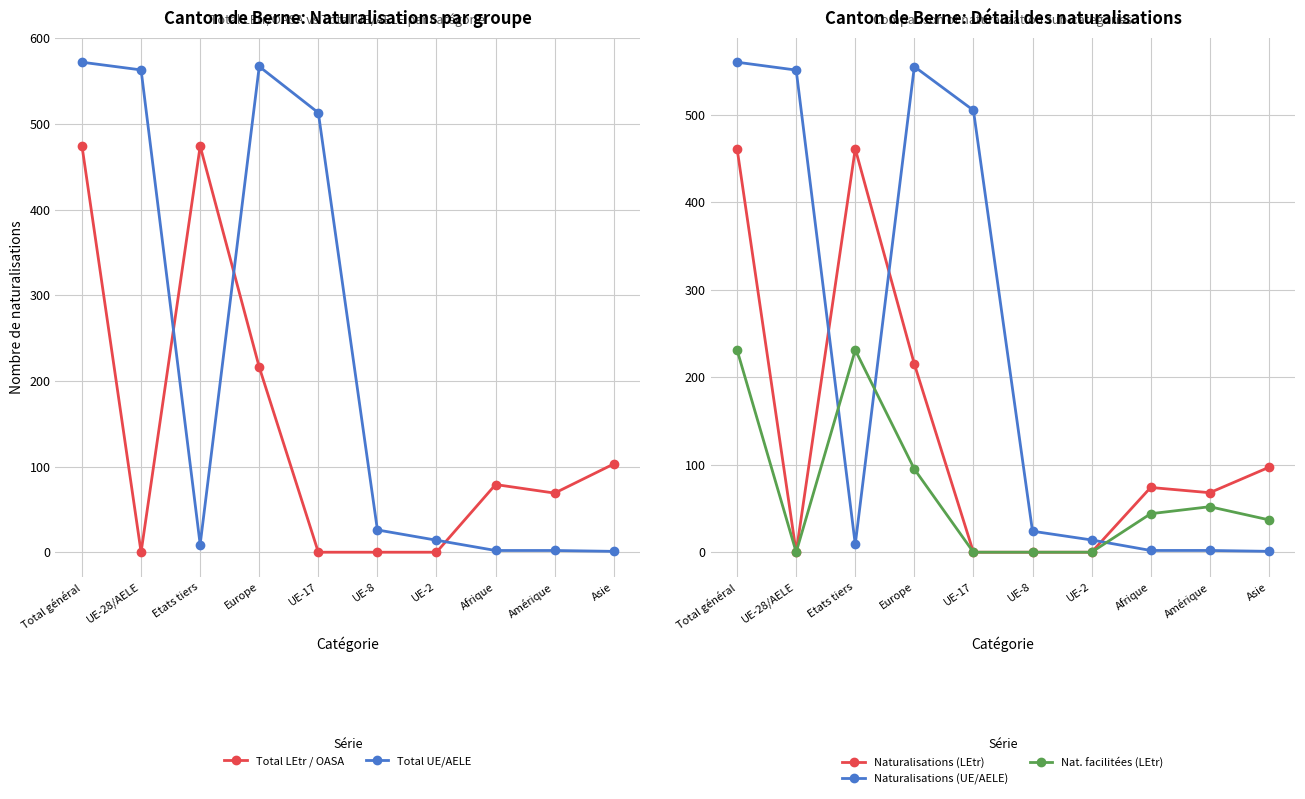

List the series in order of their peak value, highest first.

Total UE/AELE, Naturalisations (UE/AELE), Total LEtr / OASA, Naturalisations (LEtr), Nat. facilitées (LEtr)